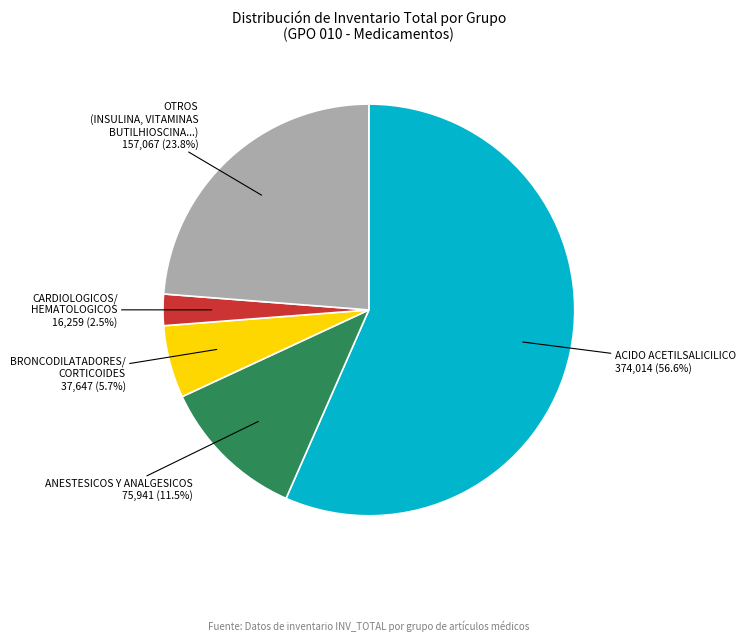

Does any single category account for the majority?

Yes